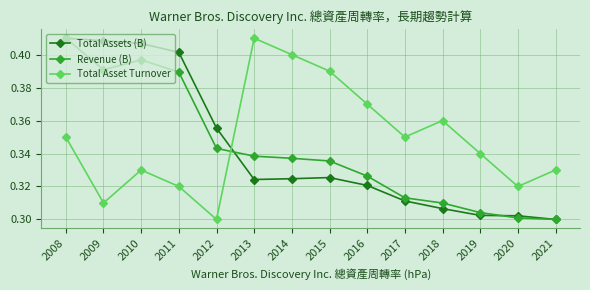

What is the difference between the maximum and minimum values in the Total Assets (B) series?

0.1